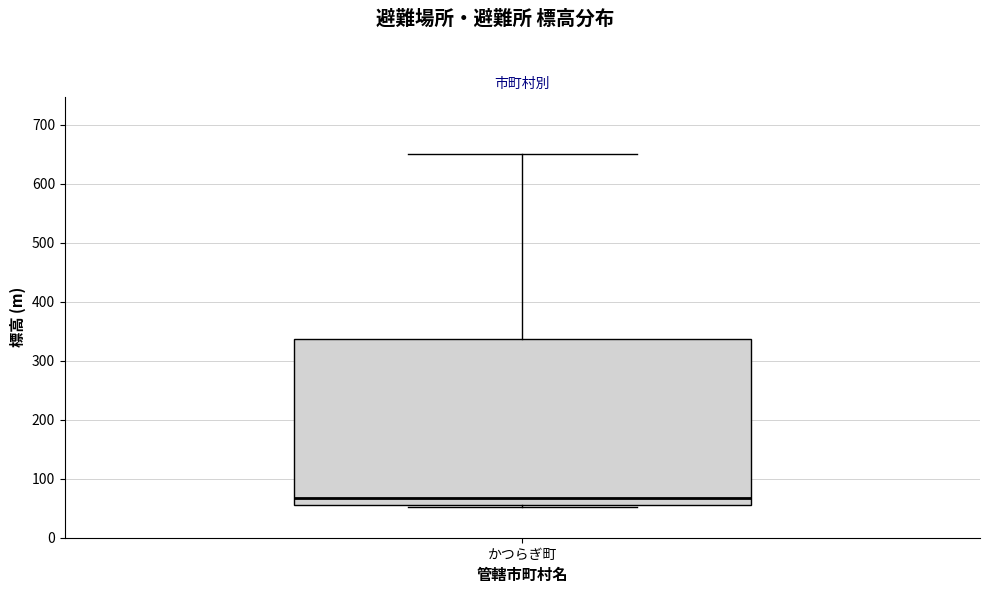

Transcribe this box plot: give where the median line is, the range the box spans, and where the two whiskers end, as read against the y-axis. The values are not printed on the chart, so give them approximately, as read against the axis.

median 70, box 60 to 340, whiskers 50 to 650